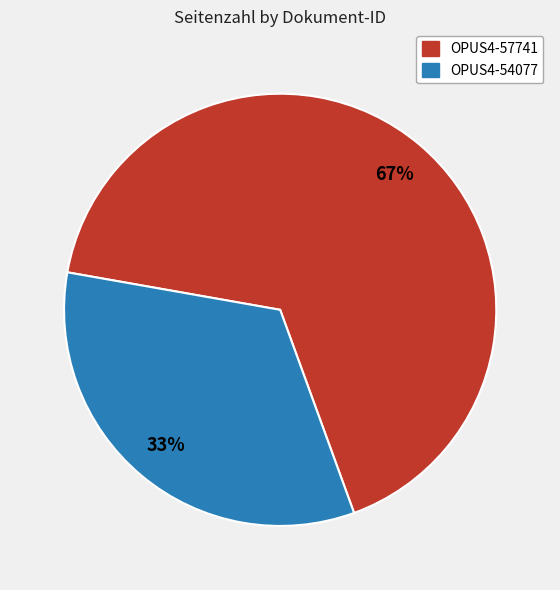

Combined, do OPUS4-54077 and OPUS4-57741 account for over 50%?

Yes